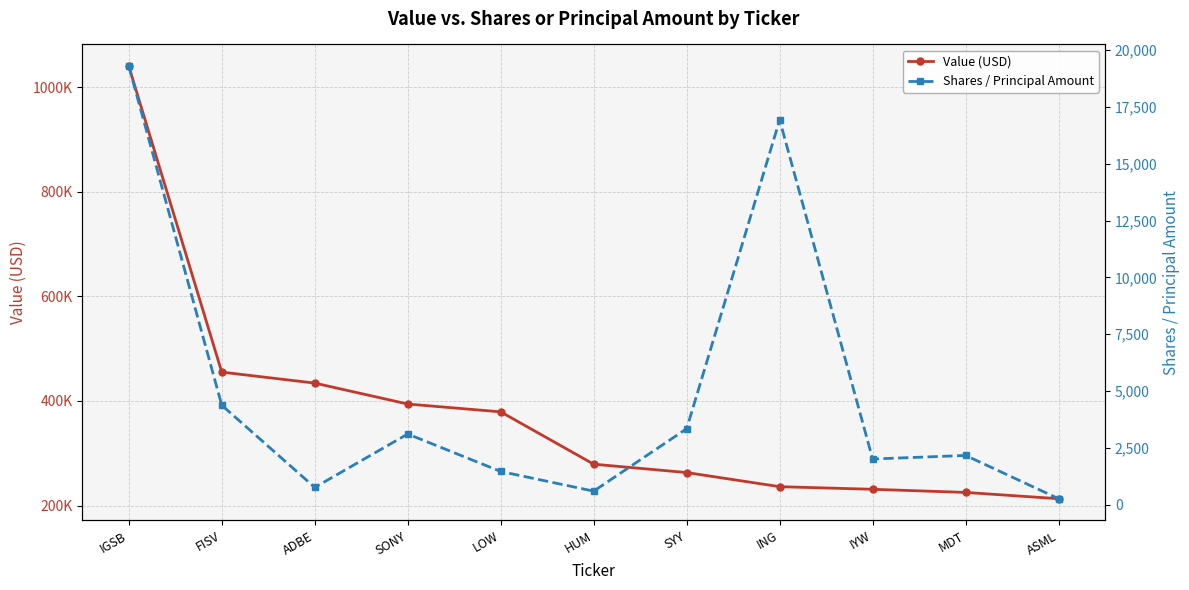

Is it true that Value (USD) equals 88652 at LOW?

False